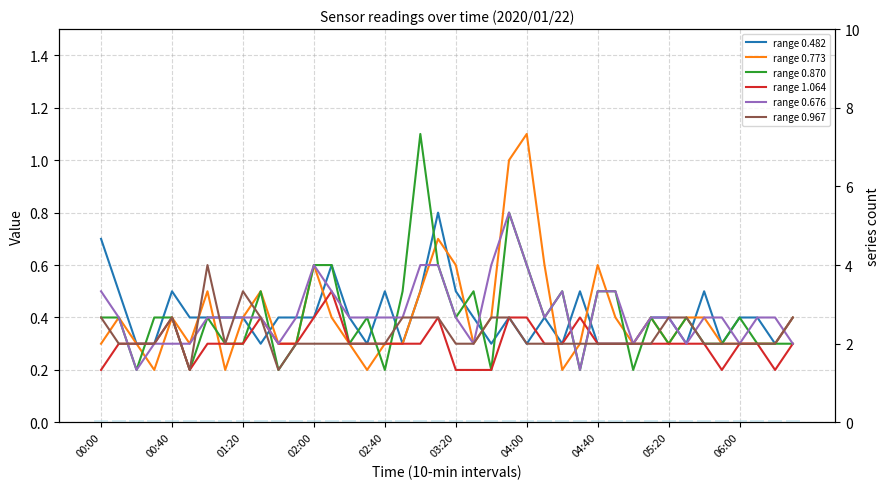

Count the number of categories in the chart.

40